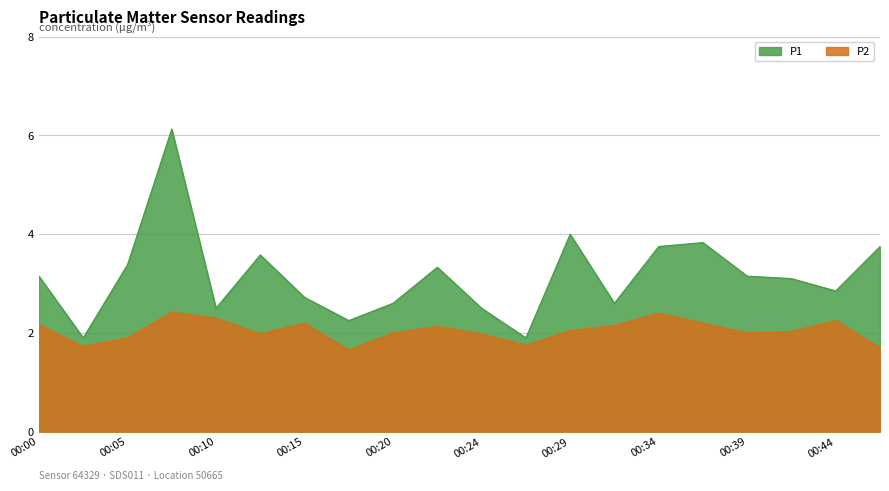

Is it true that P2 equals 0.8 at 00:24?

False